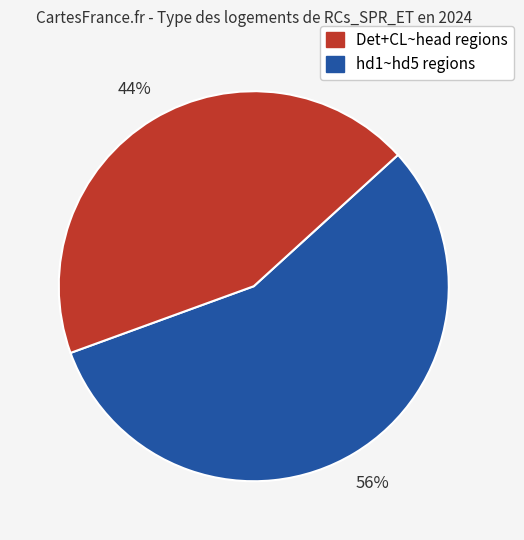

Is there any slice that represents more than half of the pie?

Yes